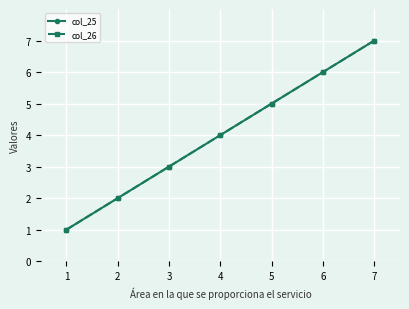

Does the chart have visible grid lines?

Yes